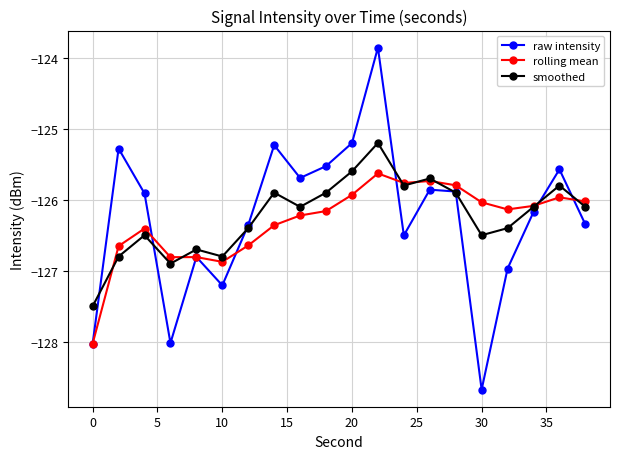

What is the sum of all raw intensity values?

-2525.1